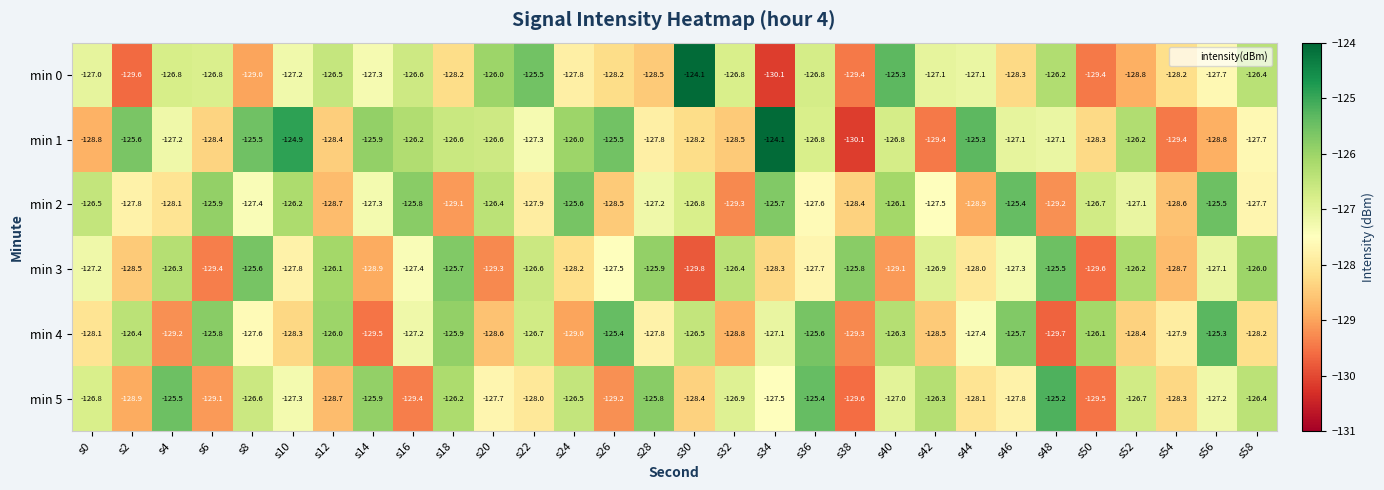

Is the value of min 1 at s46 greater than the value of min 2 at s50?

No